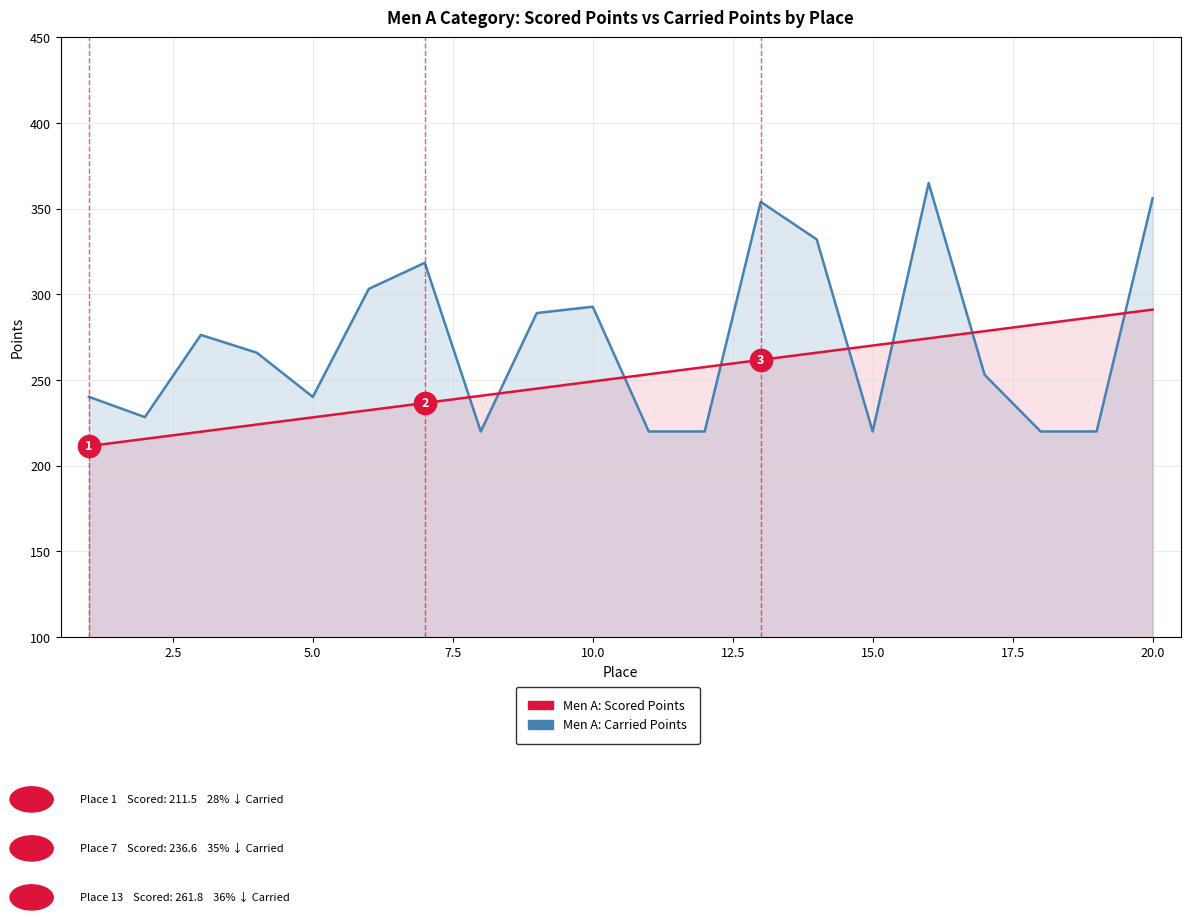

How many times do Carried Points and Scored Points cross each other?

8